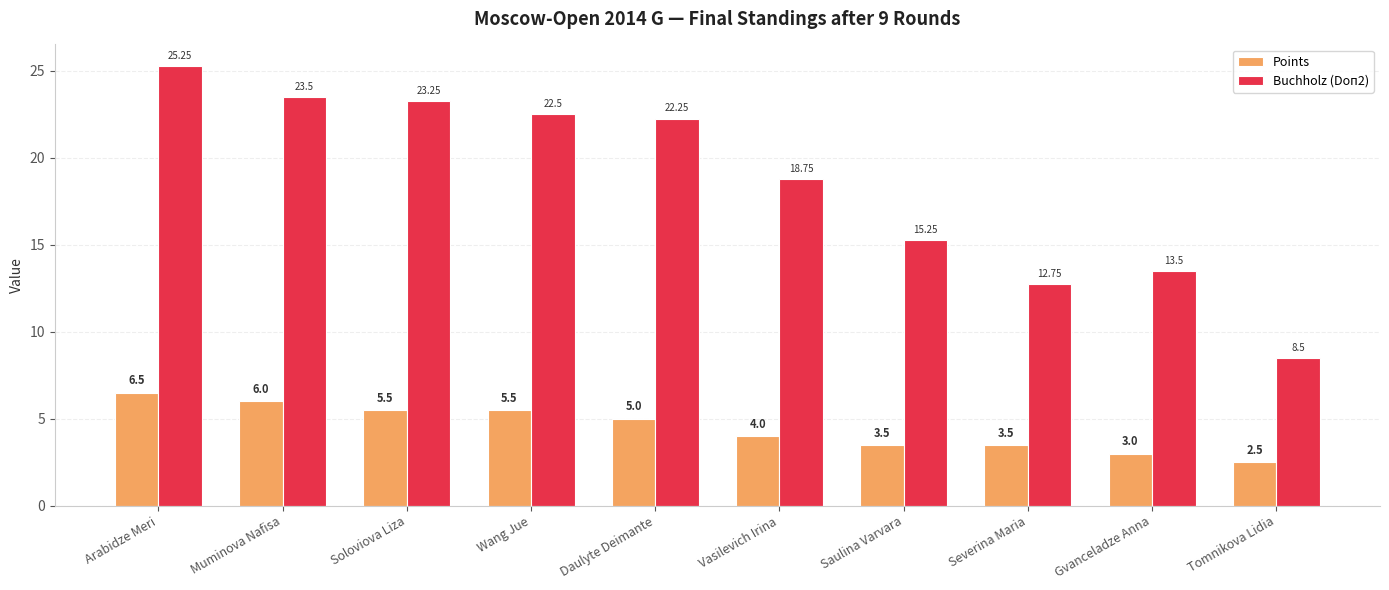

Read the Buchholz (Doп2) value at Severina Maria.

12.8